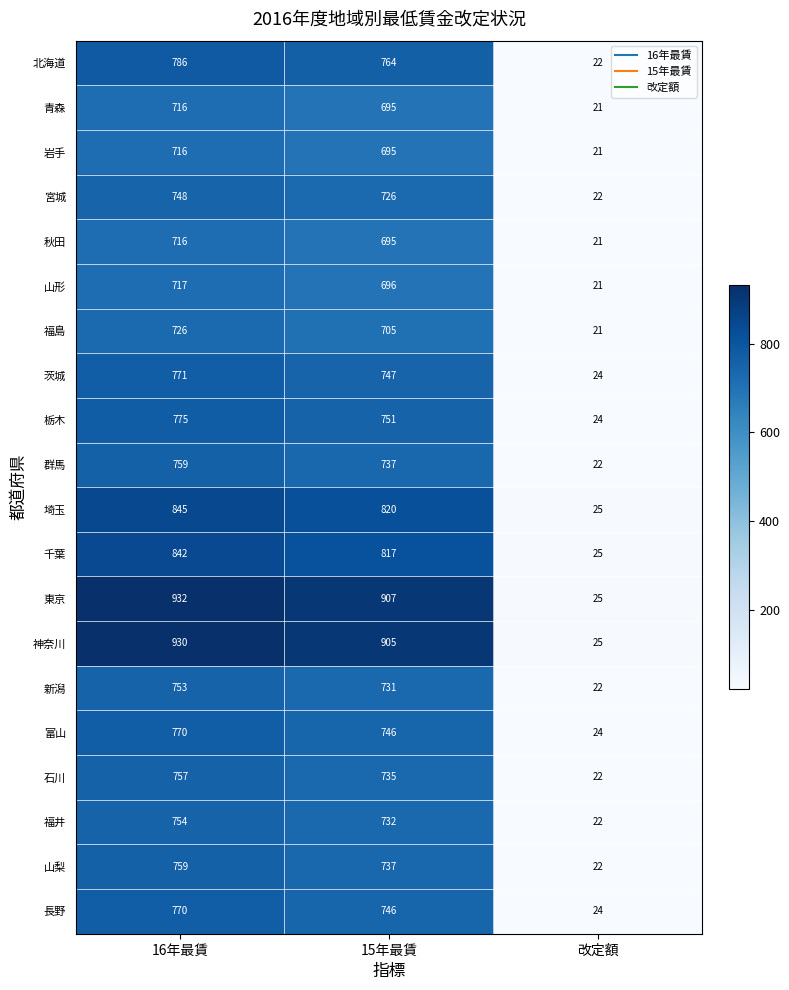

What is the difference between the maximum and minimum values in the 埼玉 series?

820